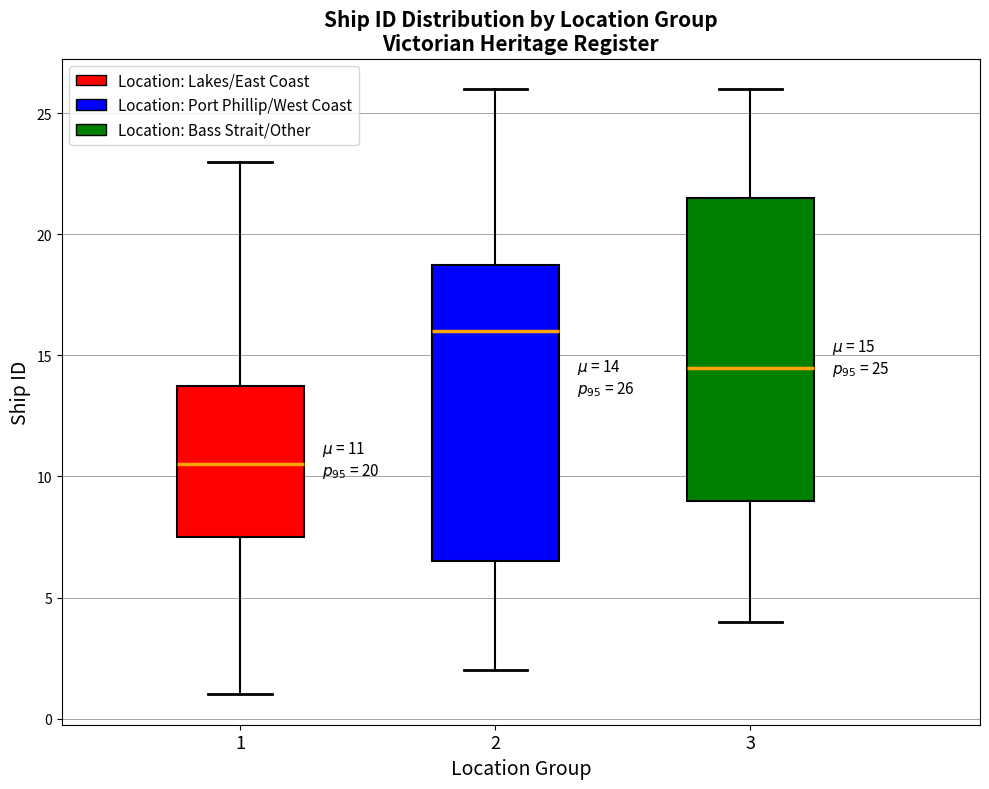

Which box has the highest median line?

2